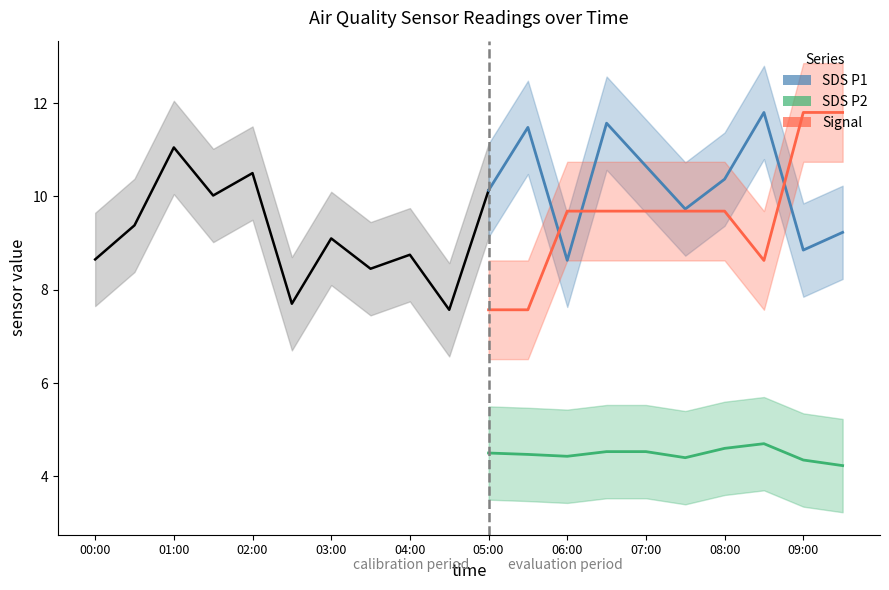

What is the label of the 8th point from the right?

06:00